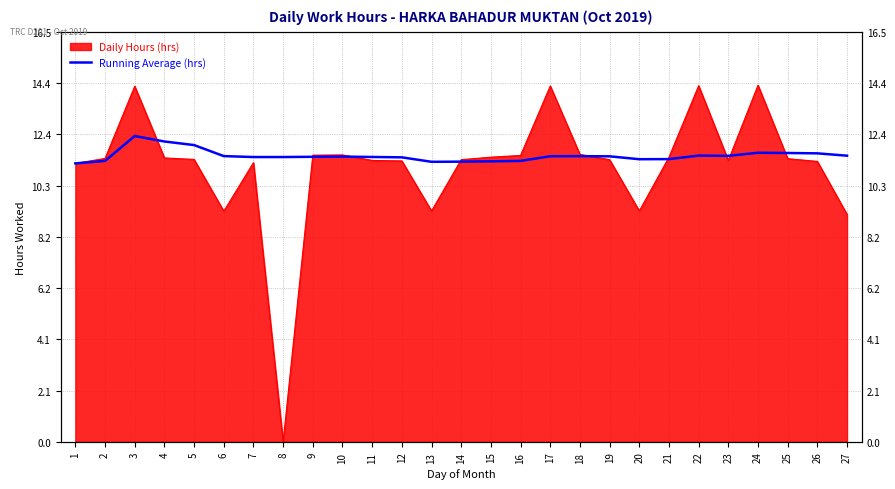

What is the value of the 1st point from the left?

11.2